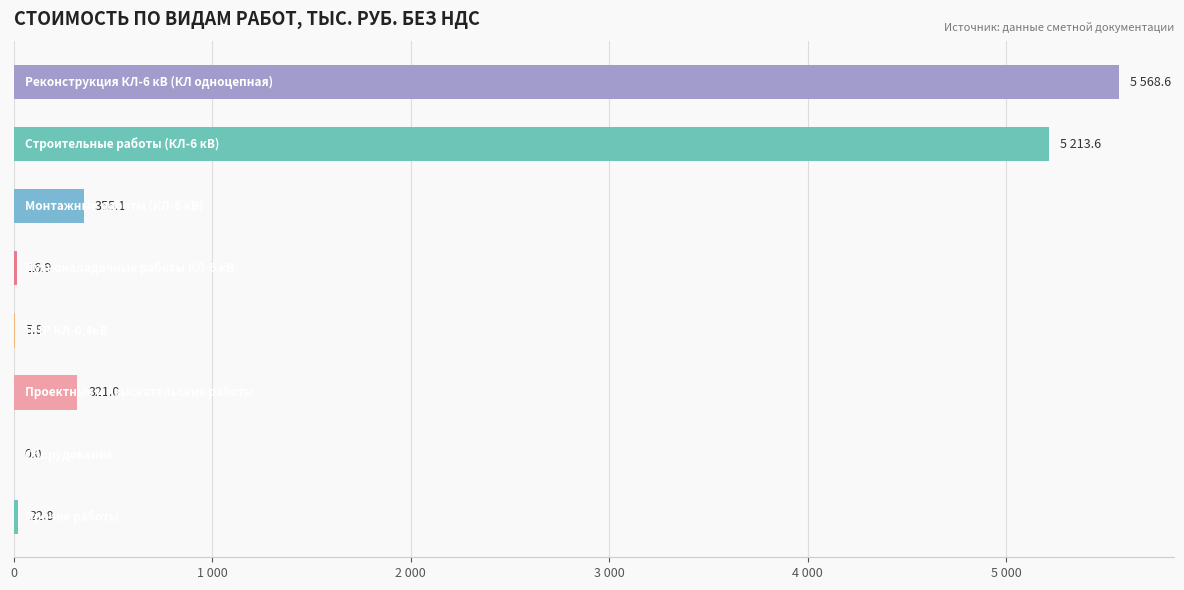

What is the maximum value shown in the chart?

5568.6